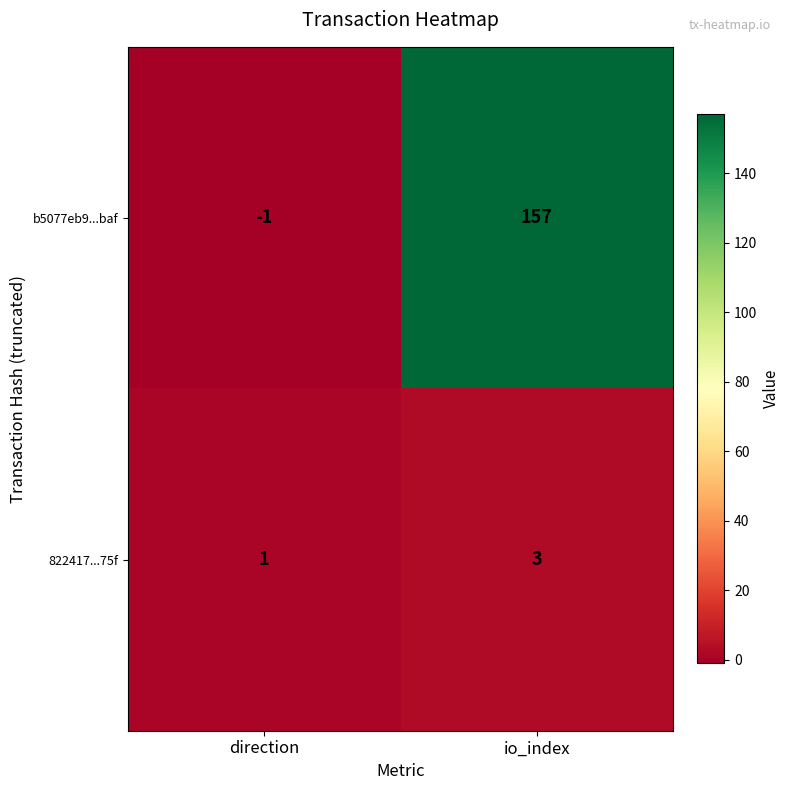

What is the sum of all b5077eb9...baf values?

156